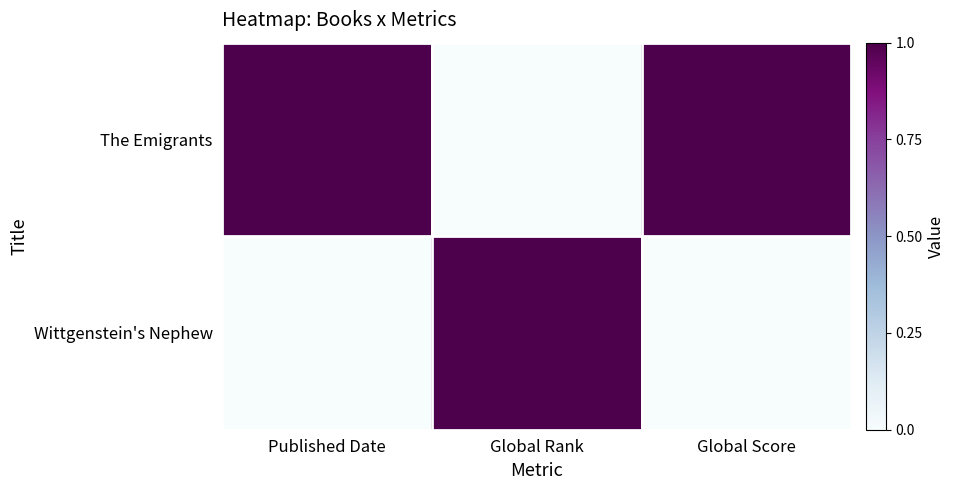

Count the number of categories in the chart.

3